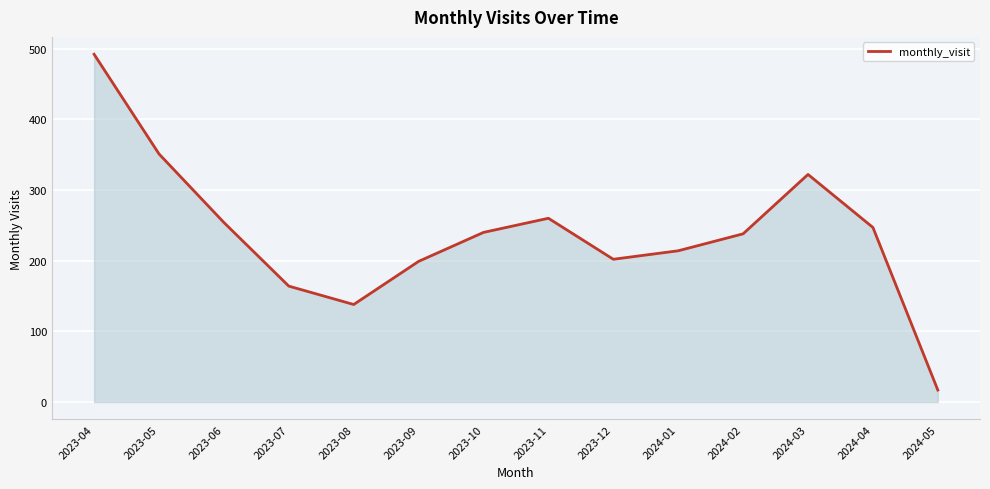

Between 2023-04 and 2023-05, which is larger?

2023-04